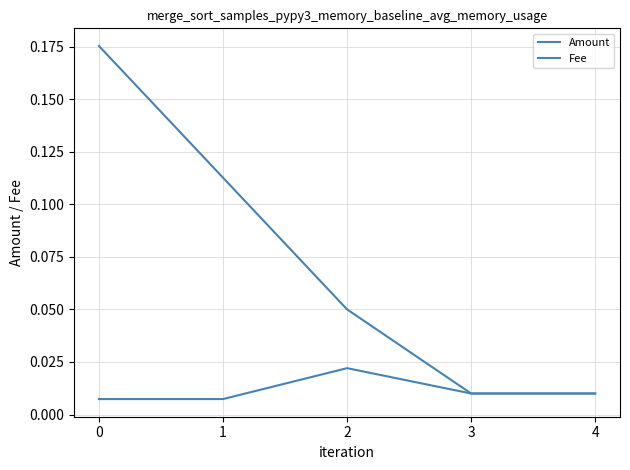

At how many categories does at least one series exceed 0?

5